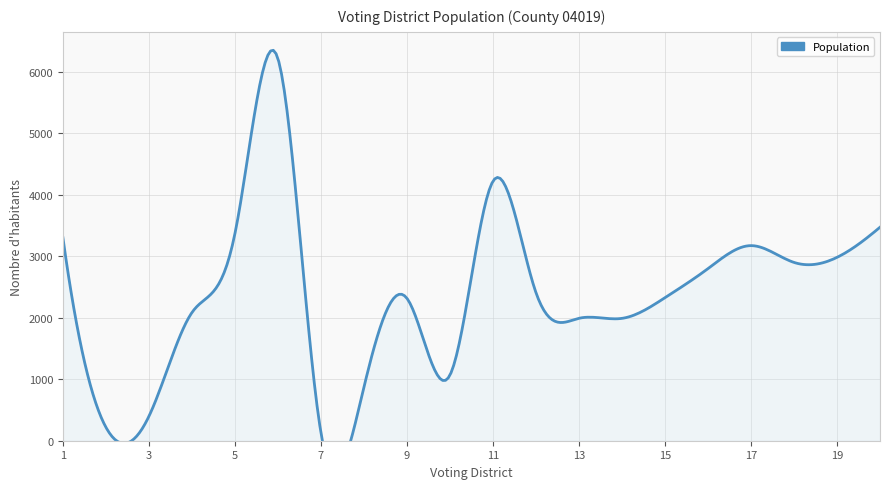

Reading left to right, extract all data points from this chart.

3304	219	397	2084	3368	6215	132	871	2316	1067	4220	2409	1991	1990	2326	2799	3173	2900	2982	3472